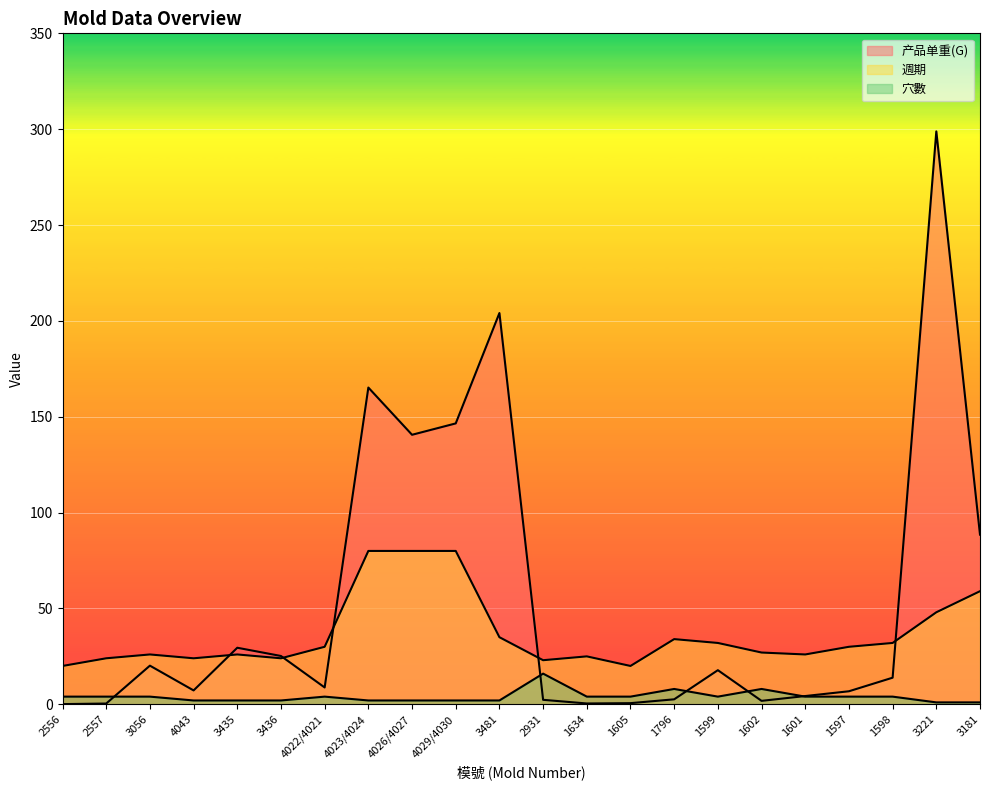

True or false: 週期 and 产品单重(G) intersect in this chart.

True